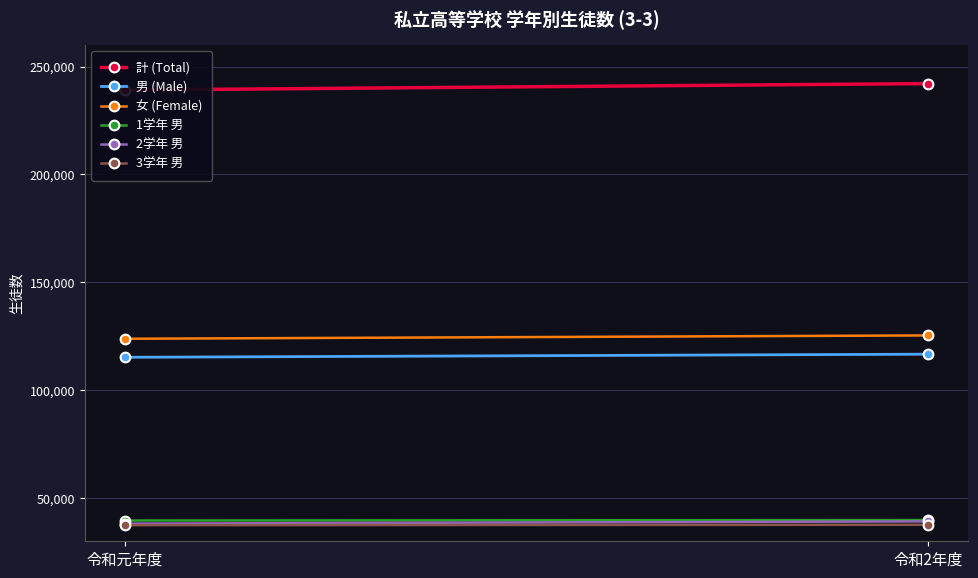

What is the sum of all 女 (Female) values?

249239